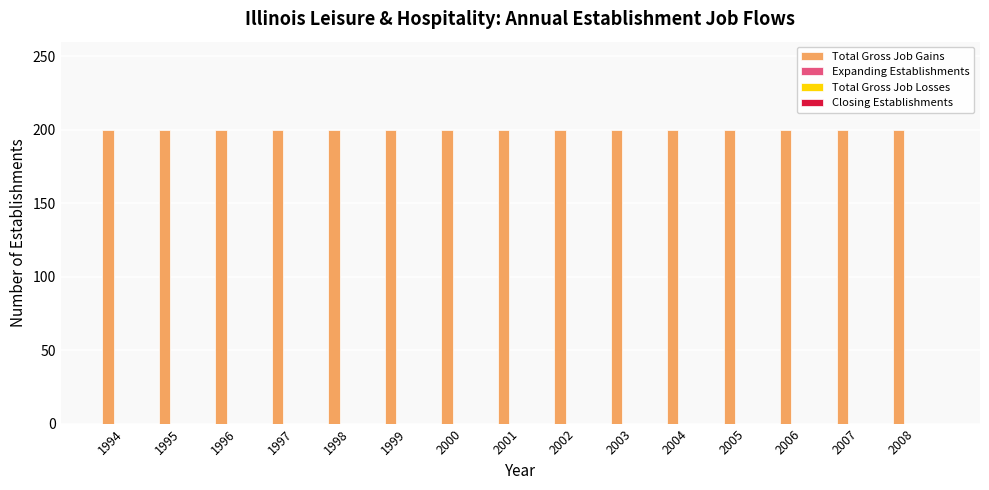

List the labels in order of Total Gross Job Losses value, smallest first.

1994, 1995, 1996, 1997, 1998, 1999, 2000, 2001, 2002, 2003, 2004, 2005, 2006, 2007, 2008